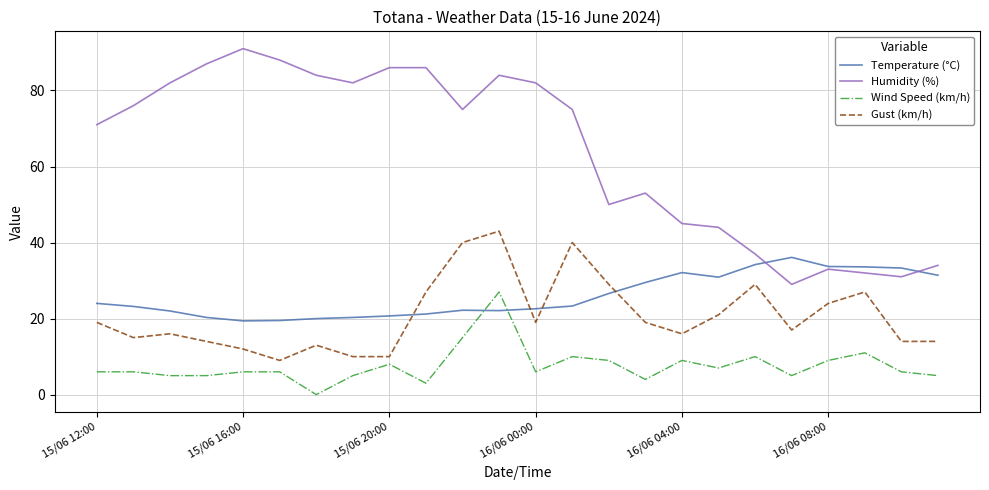

True or false: Humidity (%) and Gust (km/h) intersect in this chart.

False